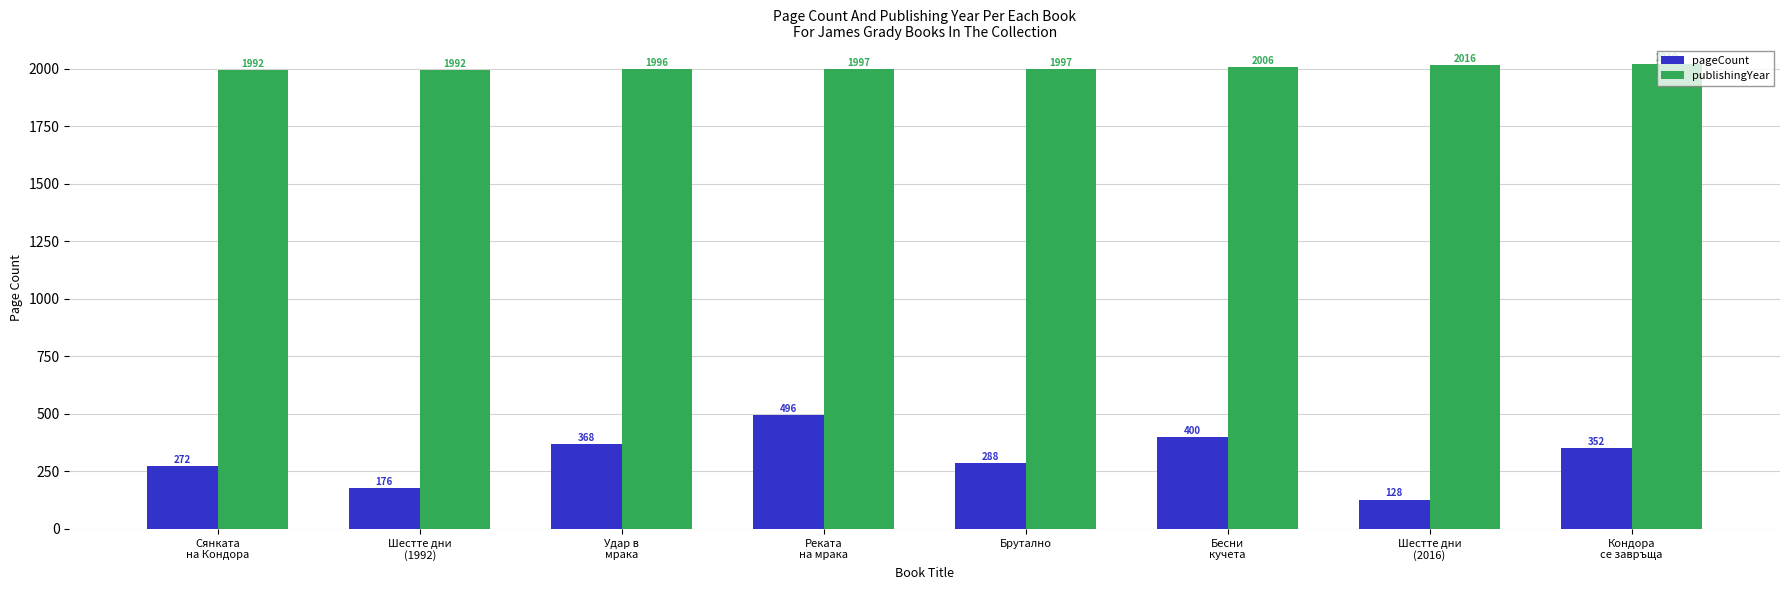

What is the difference between the highest and lowest values at Шестте дни
(2016)?

1888